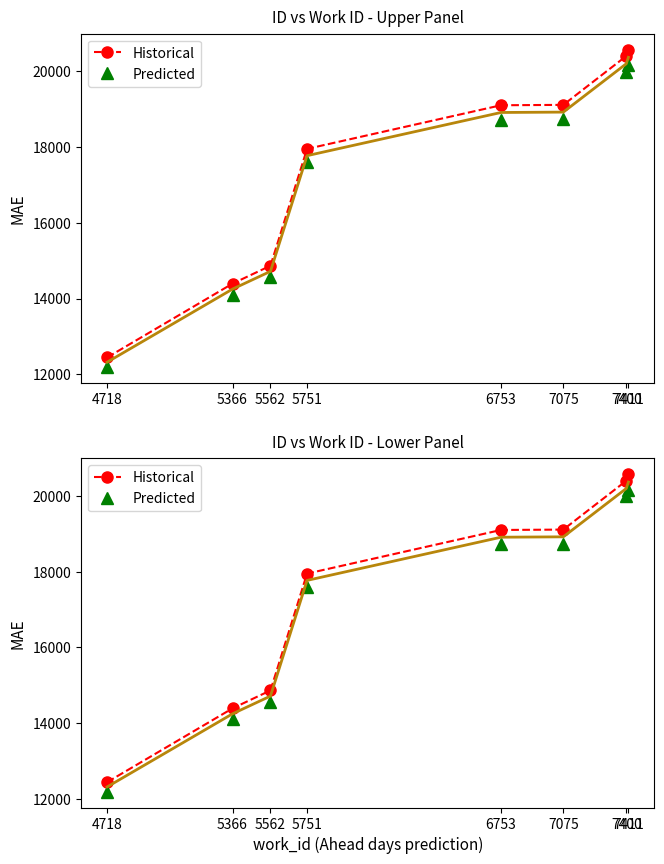

Reading right to left, list all the values displayed in this chart.

Historical: 7411=20574.0	7400=20402.0	7075=19113.0	6753=19103.0	5751=17951.0	5562=14866.0	5366=14393.0	4718=12443.0
Predicted: 7411=20162.5	7400=19994.0	7075=18730.7	6753=18720.9	5751=17592.0	5562=14568.7	5366=14105.1	4718=12194.1